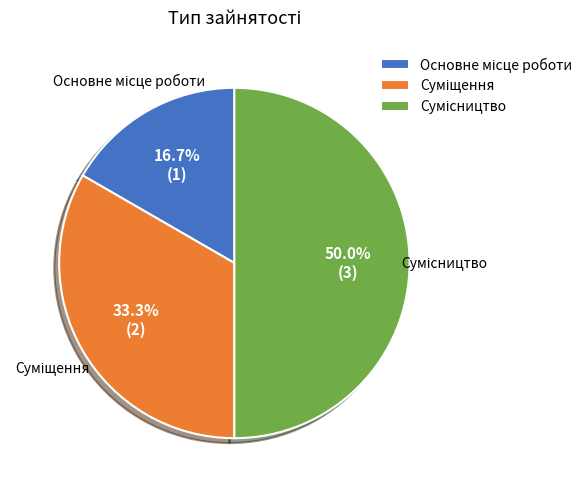

Do Суміщення and Основне місце роботи together represent more than half of the pie?

No